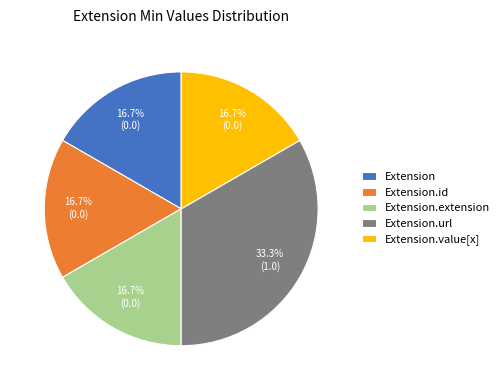

To the nearest percent, what is the difference between the largest and smallest slice percentages?

17%